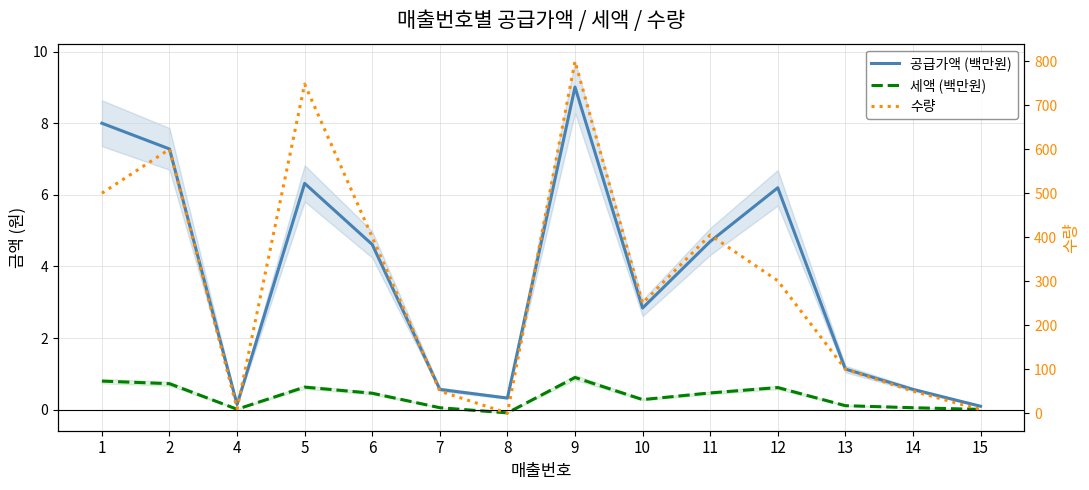

The 공급가액 (백만원) series shows 0.8 at 13. True or false?

False